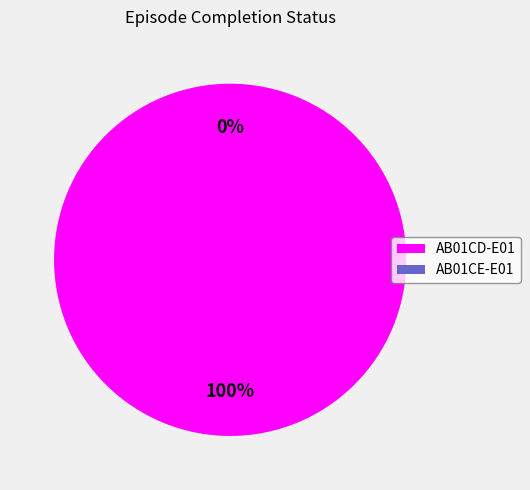

What is the largest slice in the pie chart?

AB01CD-E01